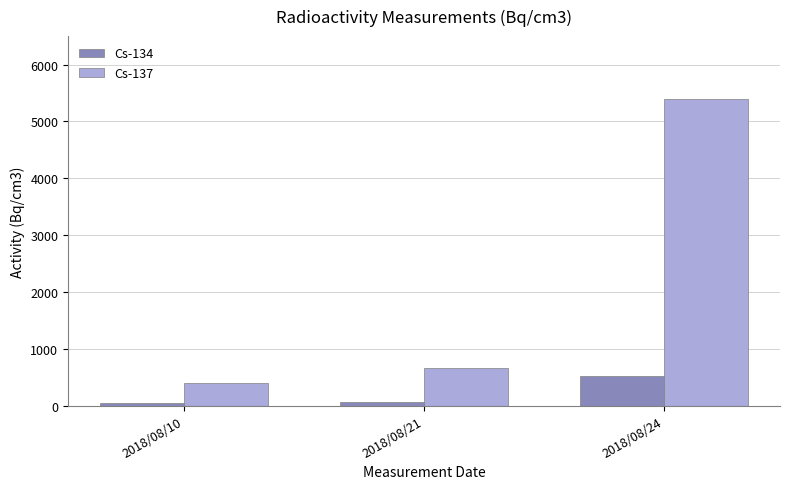

Rank the series by their average value, from lowest to highest.

Cs-134, Cs-137